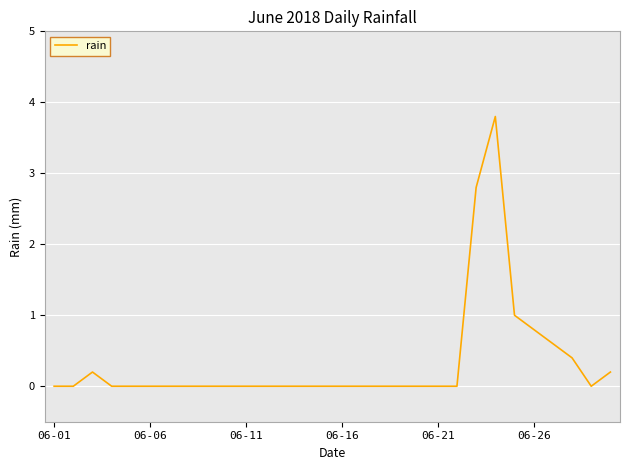

What is the greatest value displayed?

3.8